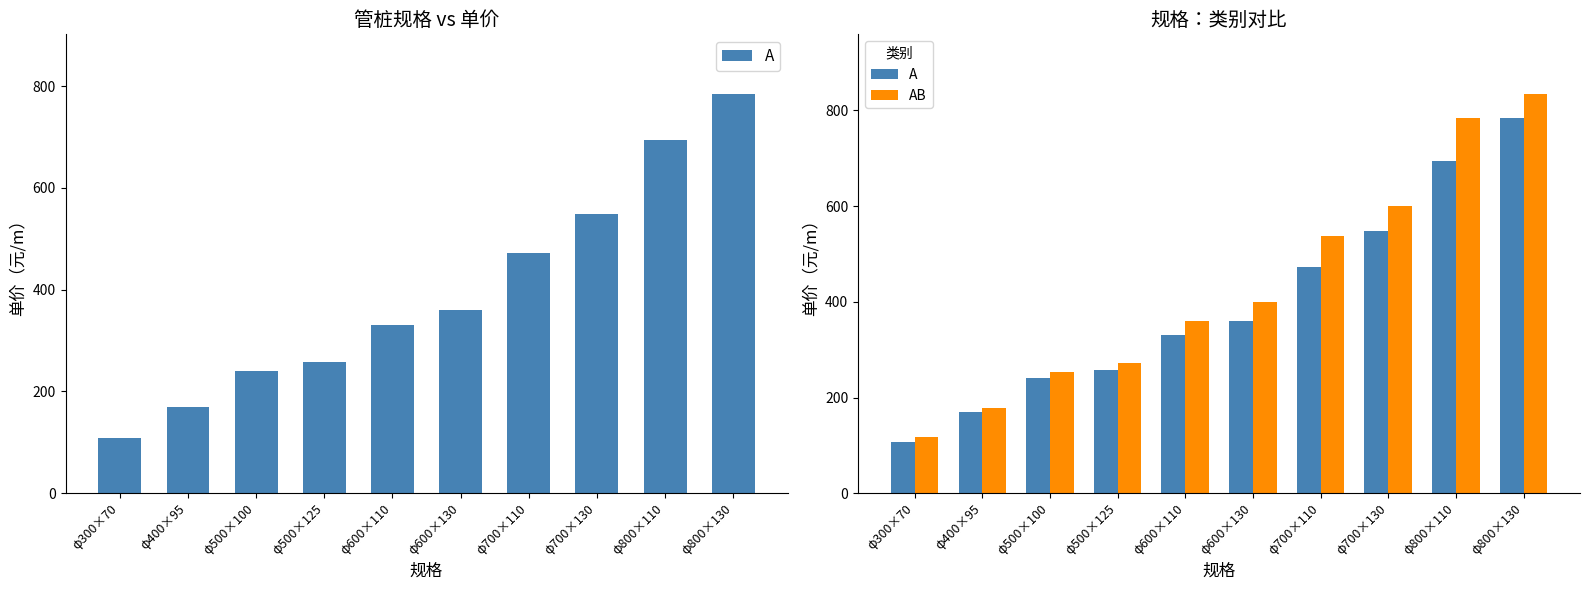

Between φ800×110 and φ800×130, which series saw the biggest shift?

A